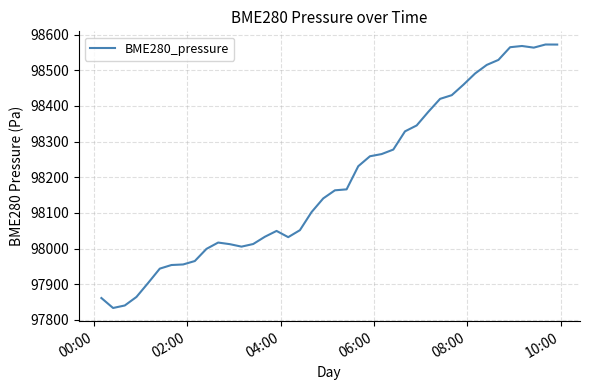

What is the difference between the maximum and minimum values?

738.5